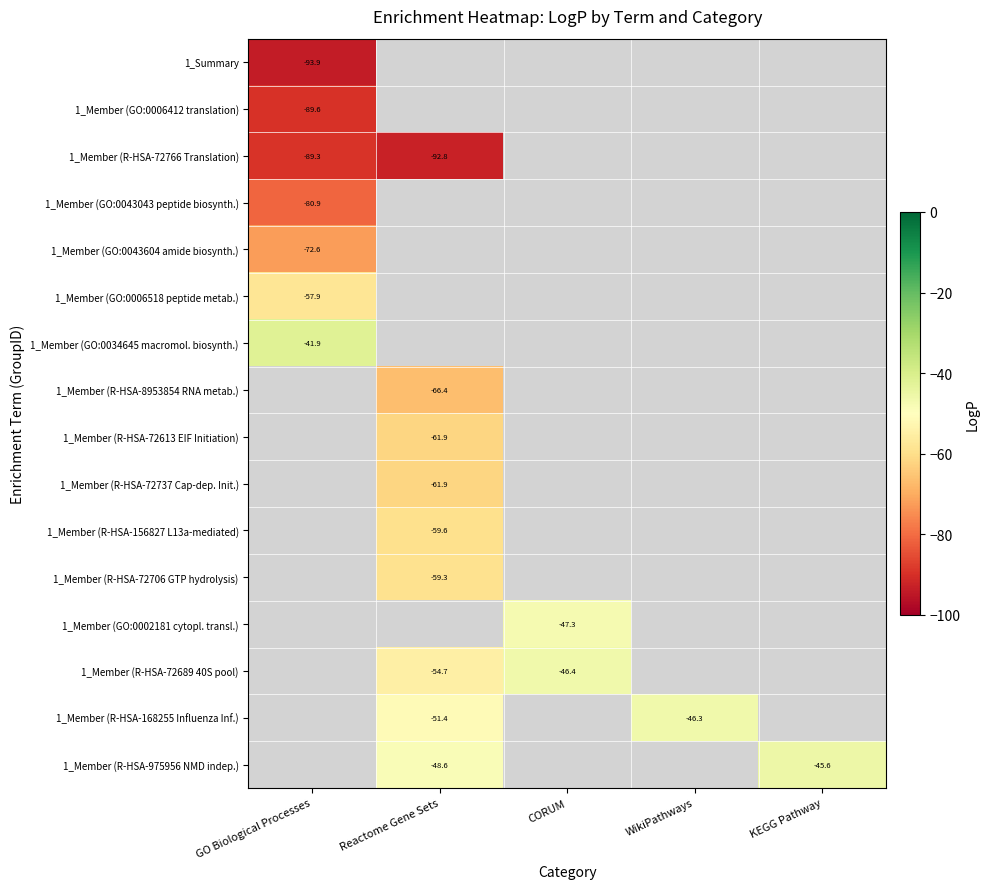

Which has a higher value, Reactome Gene Sets or GO Biological Processes?

GO Biological Processes